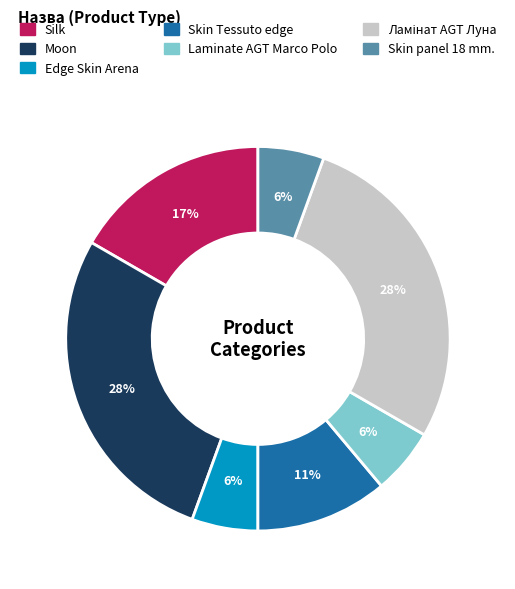

Does Silk account for over 50% of the chart?

No